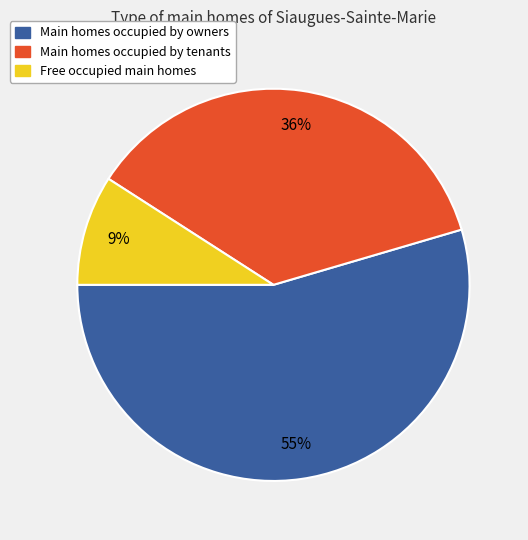

What percentage is the Main homes occupied by owners slice, to the nearest percent?

55%